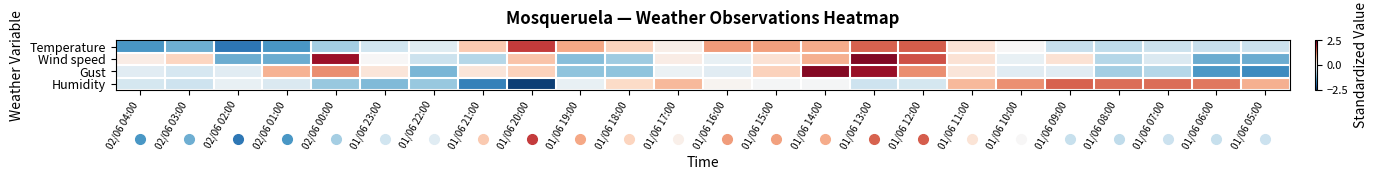

At which category is the sum across all series the highest?

01/06 13:00